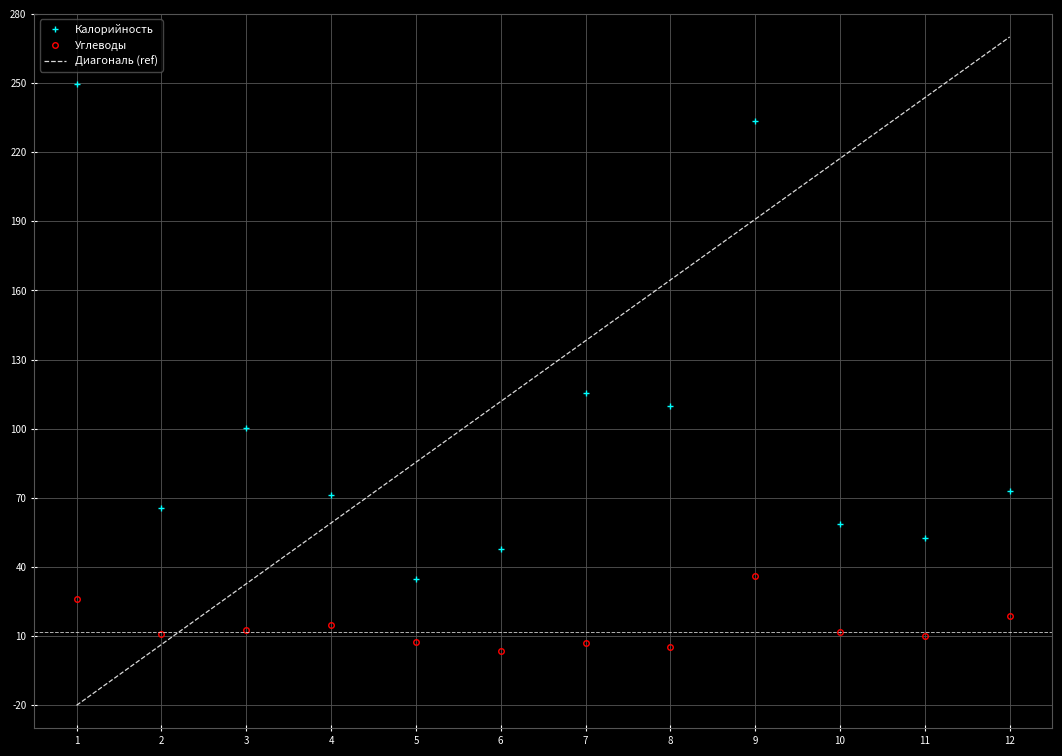

Which series has the widest spread of values?

Диагональ (ref)